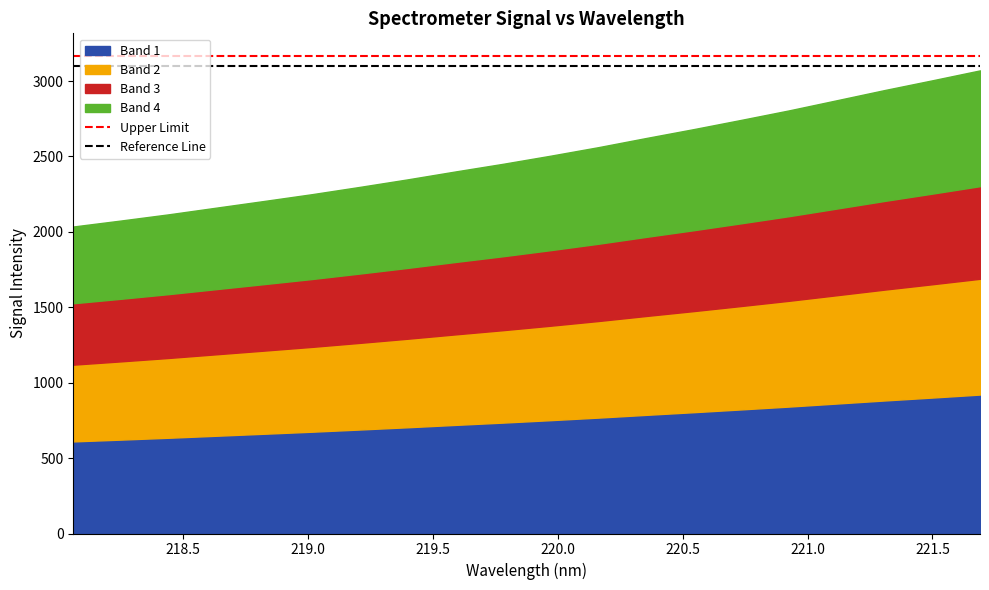

What is the minimum value for Band 1?

610.7